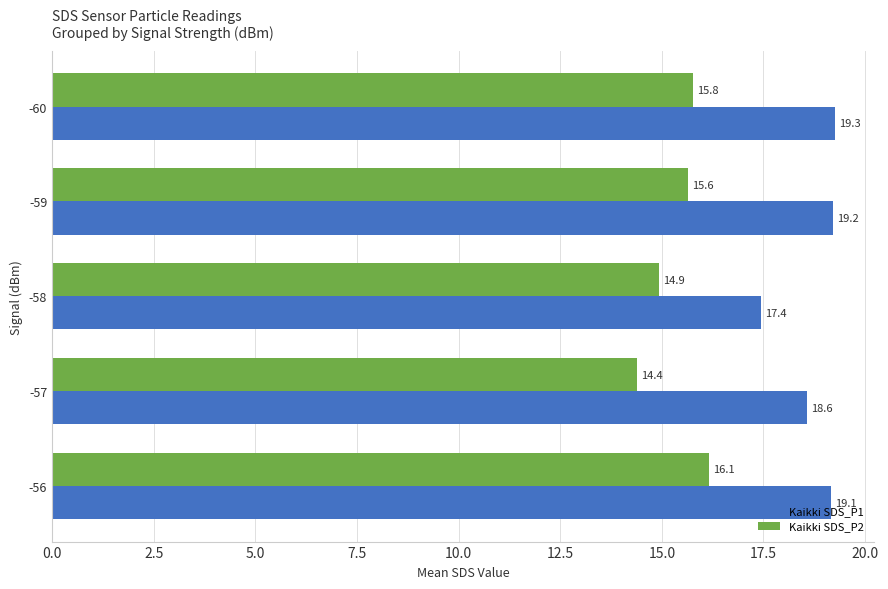

What is the average value of the Kaikki SDS_P2 series?

15.4